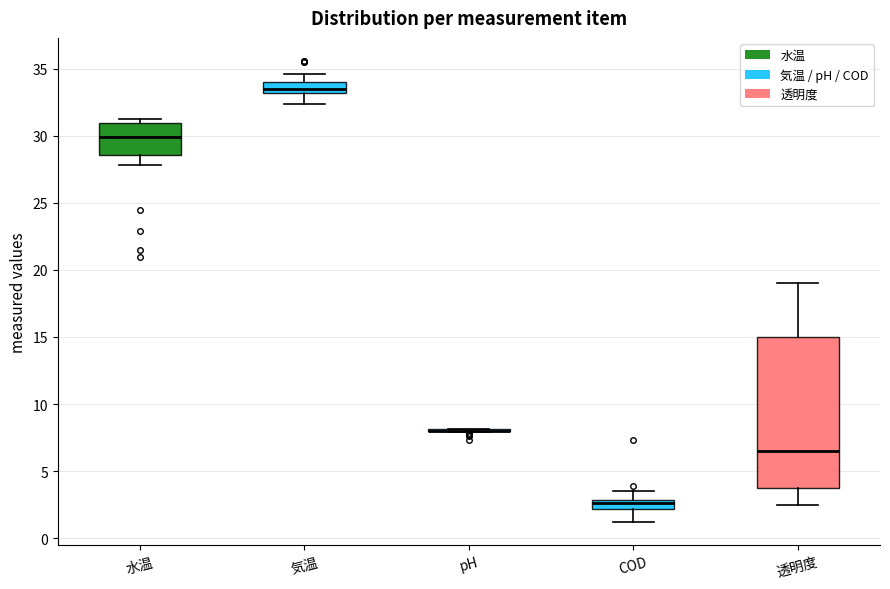

Comparing the boxes themselves (not the whiskers), which one is the tallest?

透明度